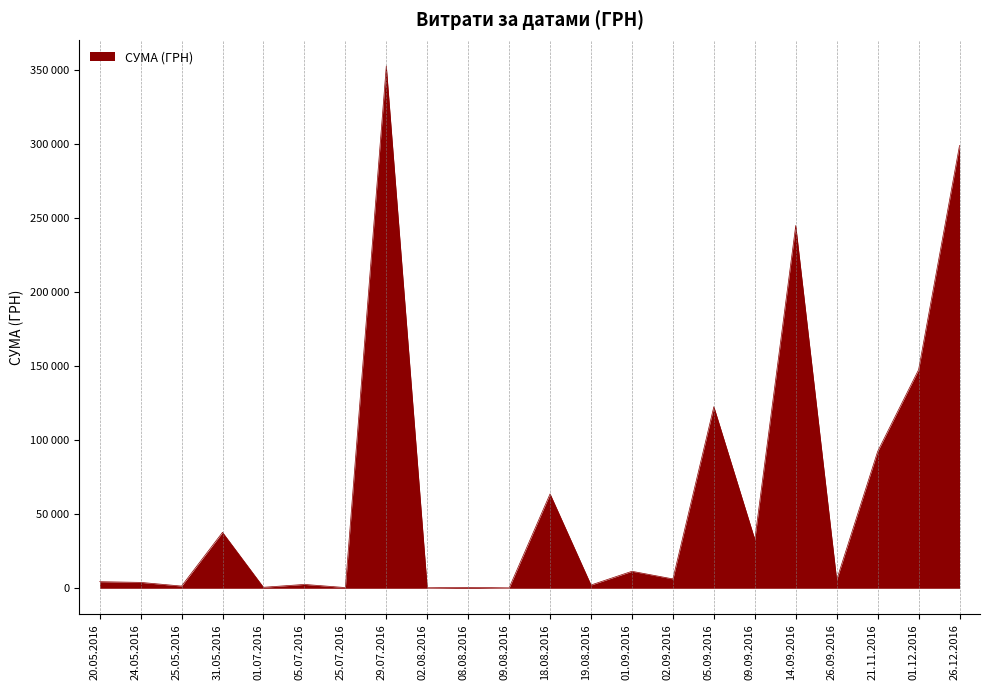

True or false: the data has more than 1 interior local peaks.

True